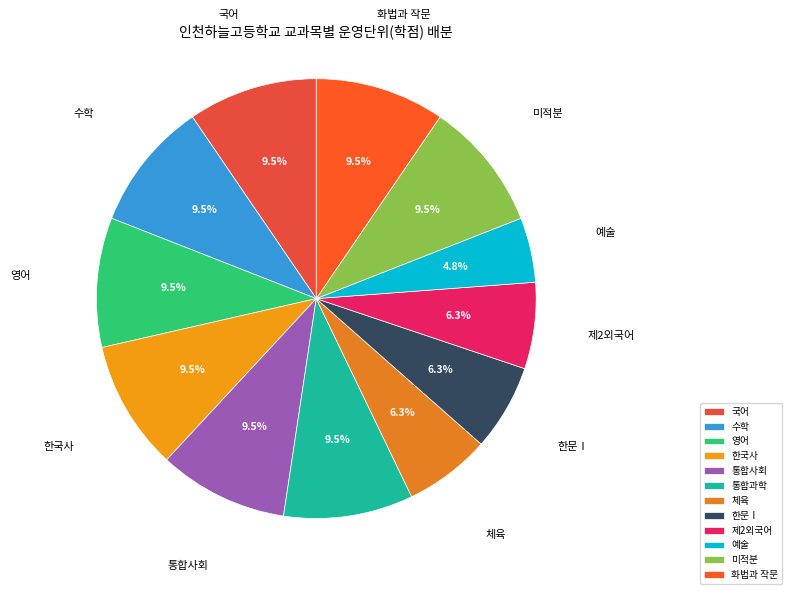

Combined, what portion of the pie is 한국사 and 예술?

14.3%